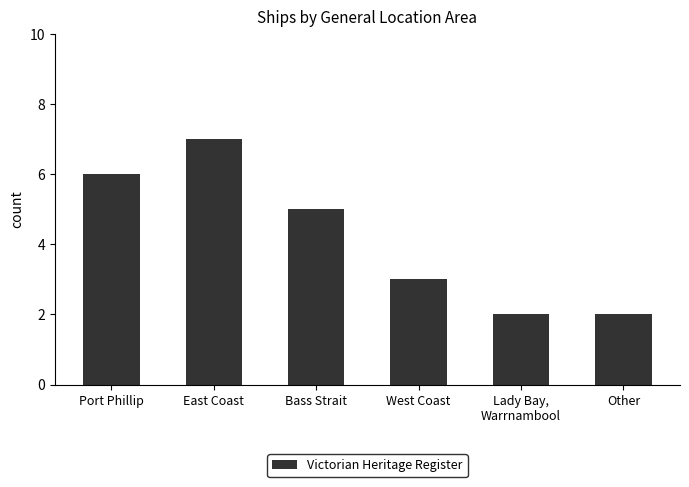

Reading right to left, extract all data points from this chart.

2	2	3	5	7	6